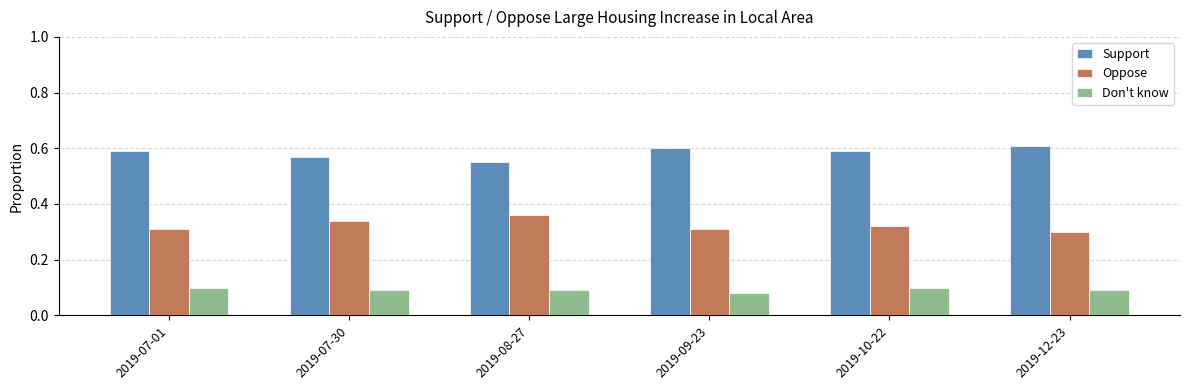

What is the sum of all Oppose values?

1.9